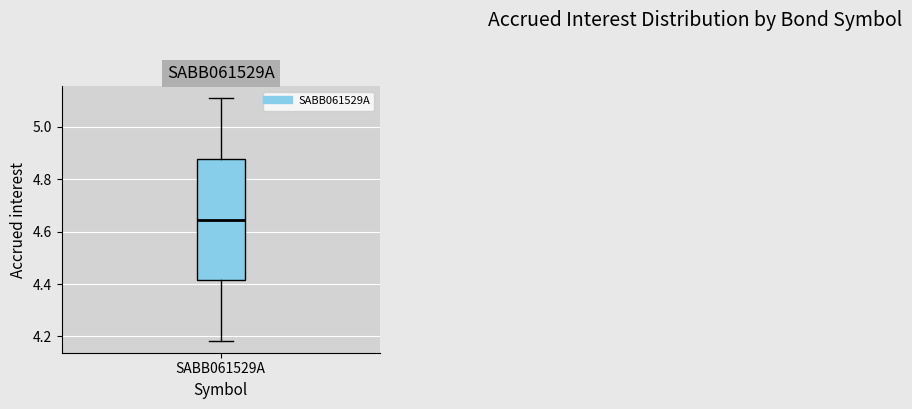

Where does the upper whisker of the box for SABB061529A end on the y-axis? The values are not printed on the chart, so give them approximately, as read against the axis.

5.10